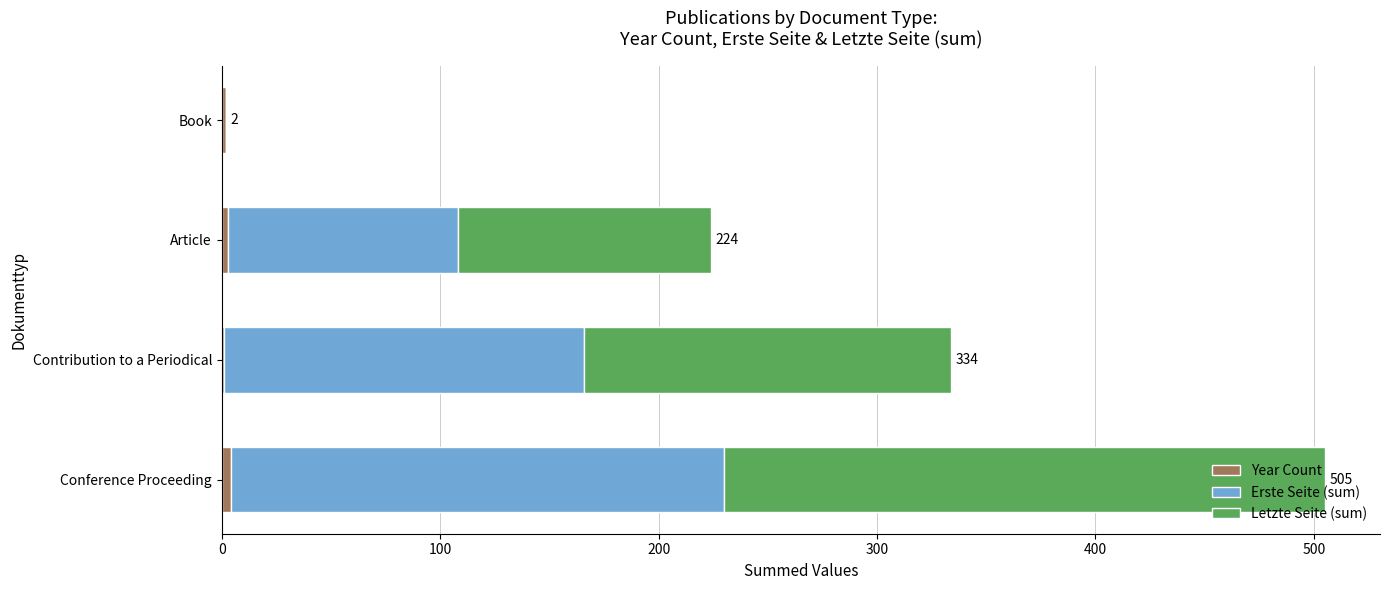

At which category is the sum across all series the highest?

Conference Proceeding